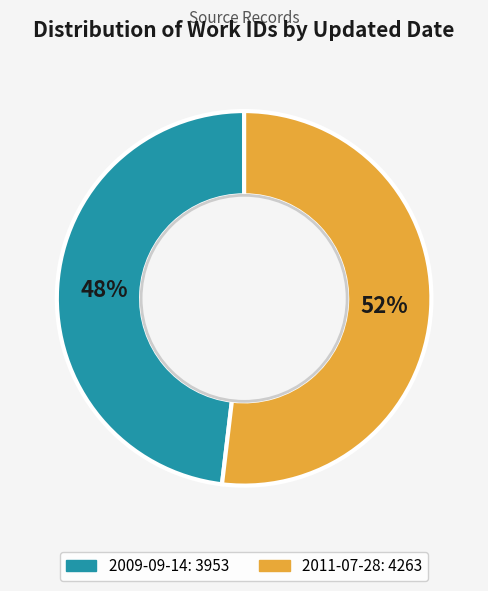

Which category has the smallest portion of the pie?

2009-09-14